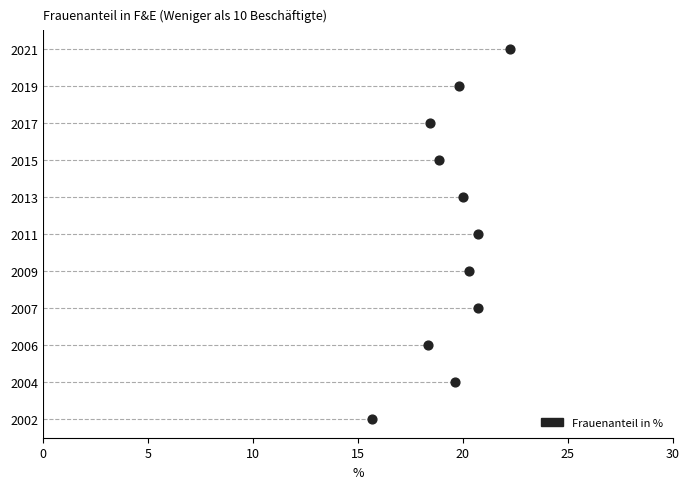

What is the ratio of the value at 2002 to the value at 2015?

0.8